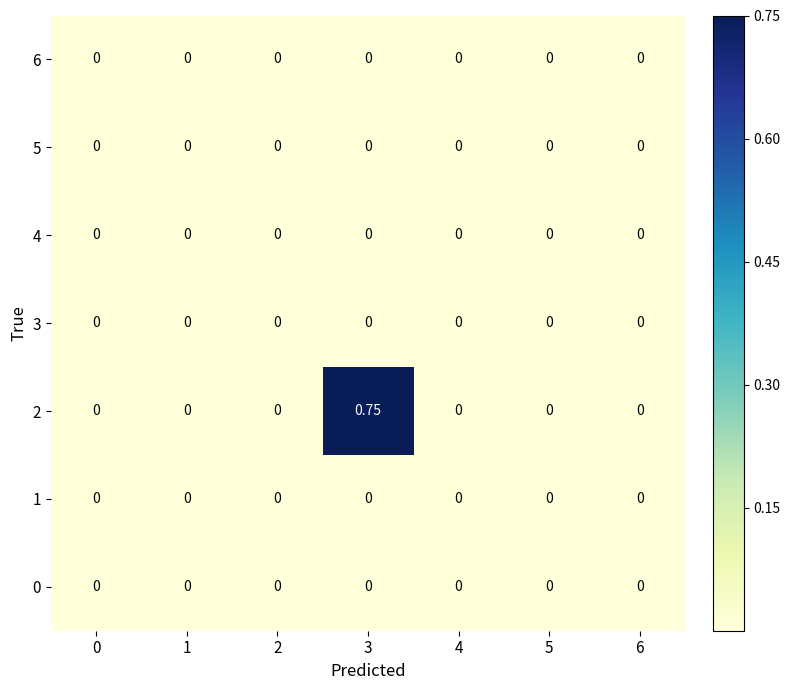

How many data points does each series have?

7